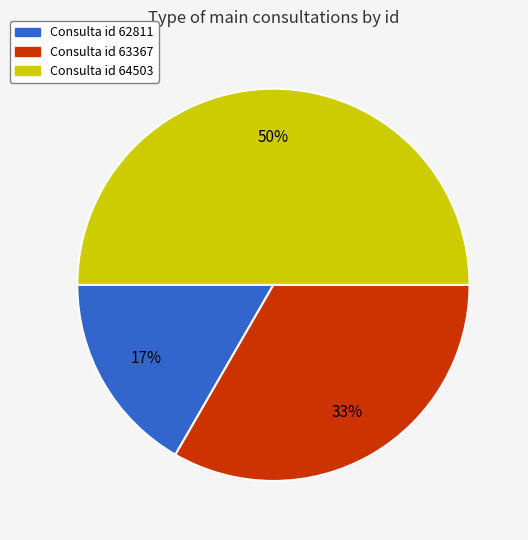

What is the smallest slice in the pie chart?

Consulta id 62811